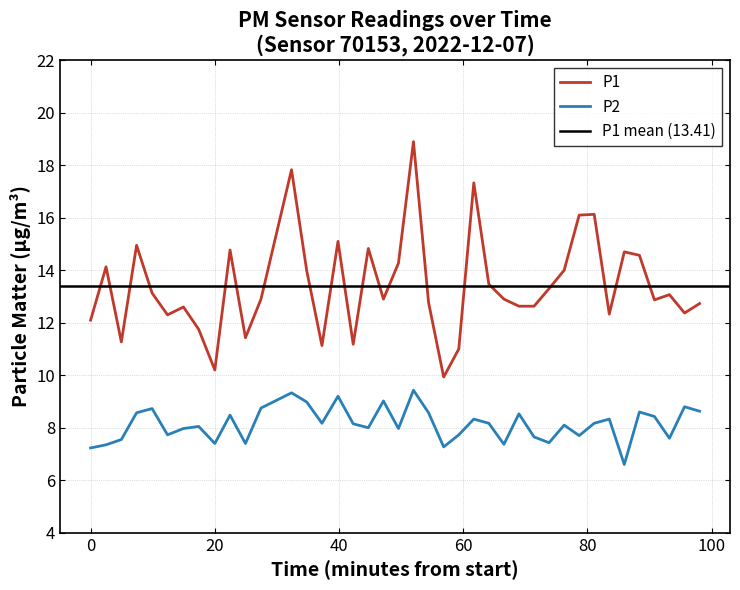

True or false: P1 and P2 cross at least once.

False